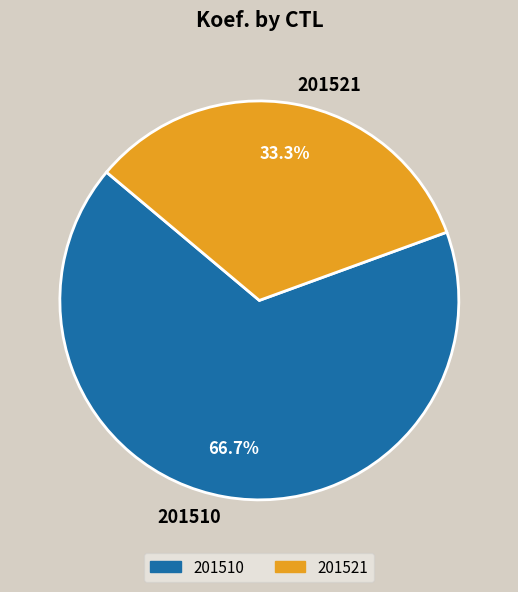

Rank the categories by value from highest to lowest.

201510, 201521